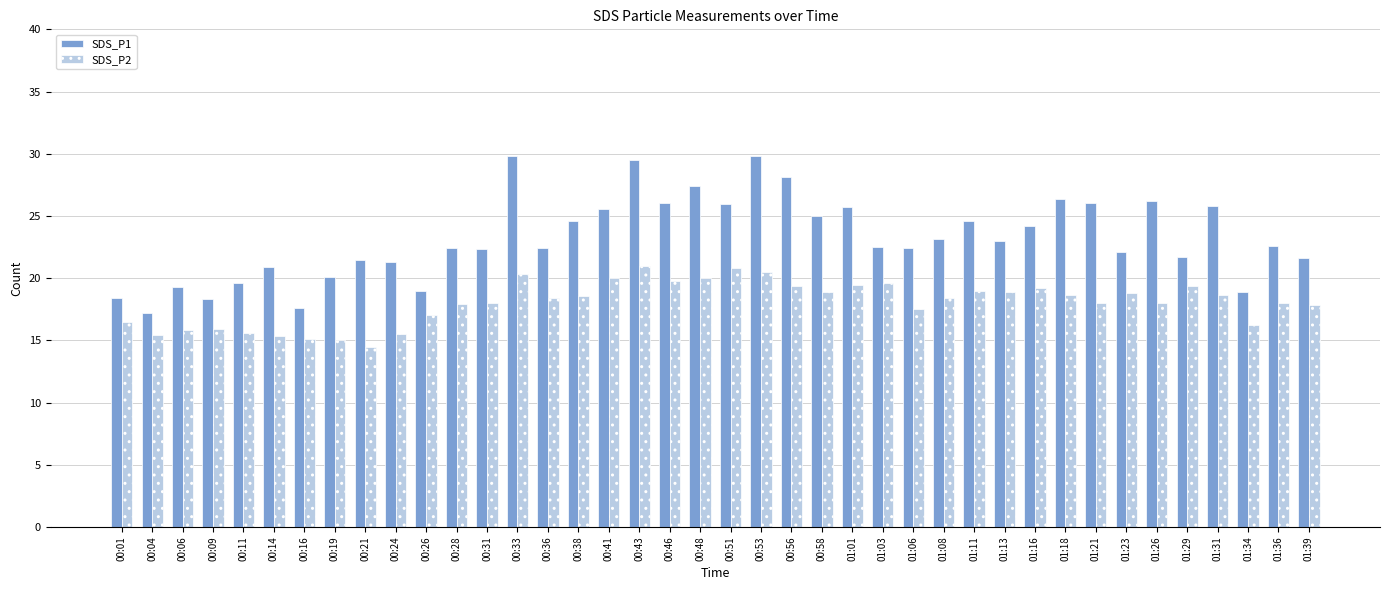

What position from the left is 00:01?

1